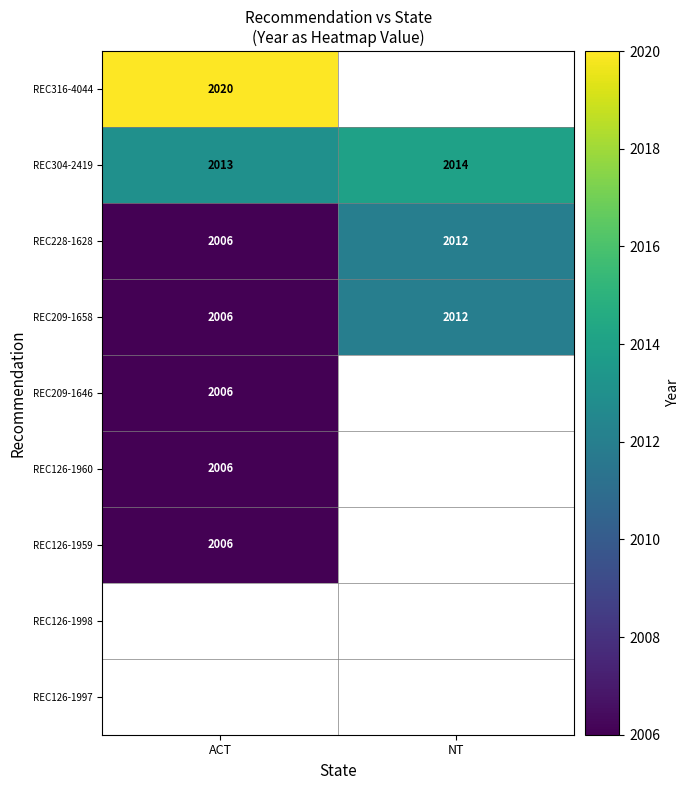

What is the greatest value displayed?

2020.0